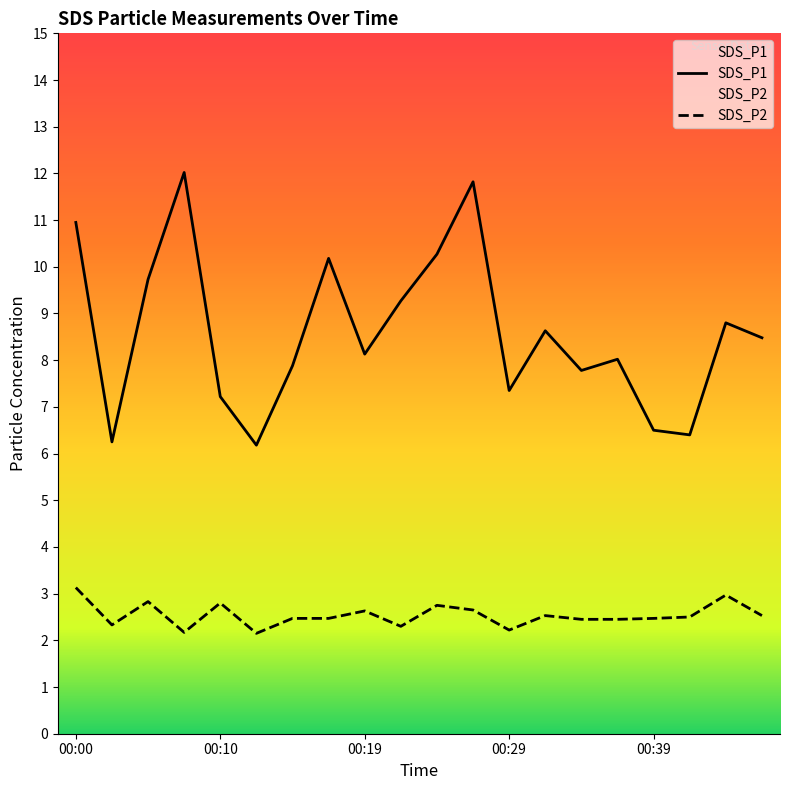

What is the value of the SDS_P2 point at the 7th from the left?

2.5